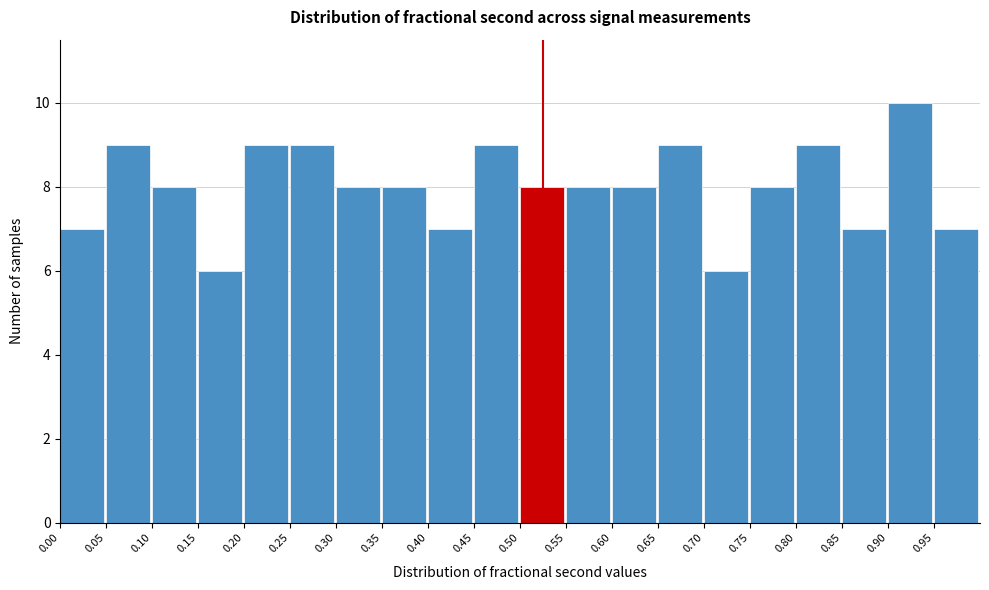

How tall is the bar that spans 0.25 to 0.30 on the x-axis? The values are not printed on the chart, so give them approximately, as read against the axis.

9